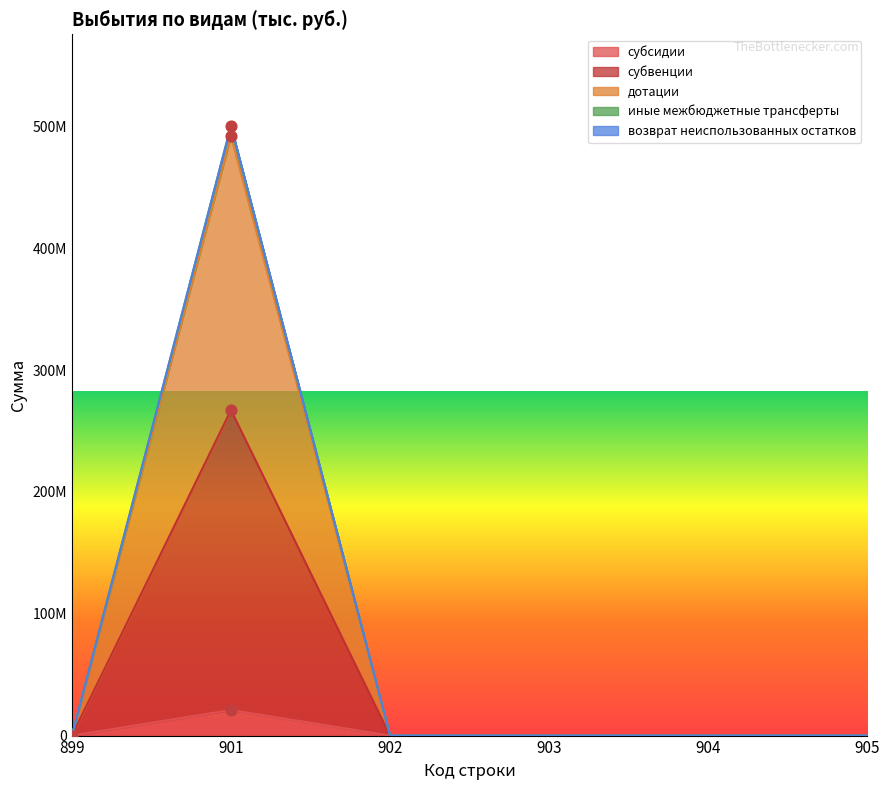

Is the value of субвенции at 902 greater than the value of иные межбюджетные трансферты at 905?

No